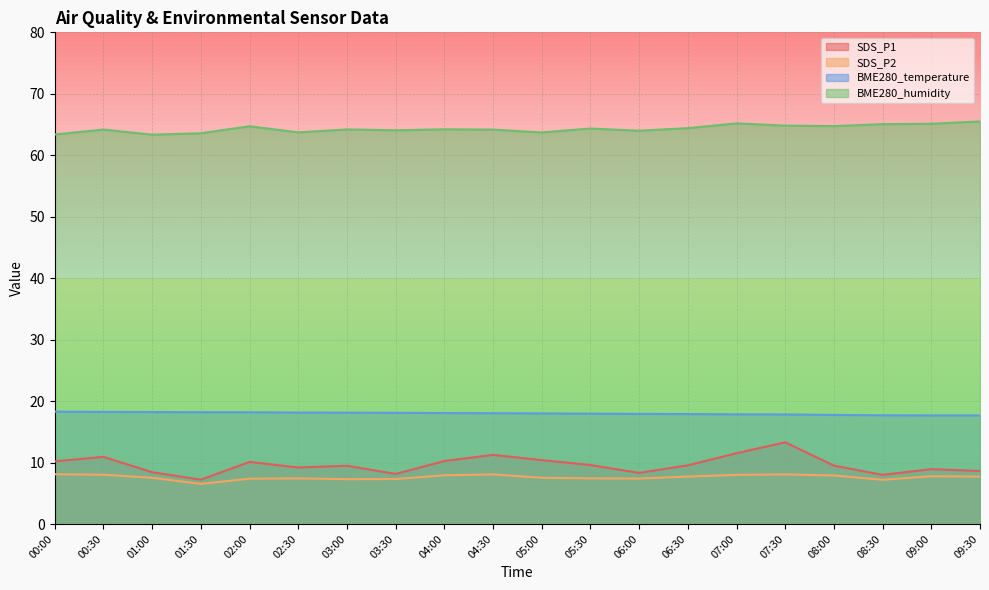

Does the chart display data point markers on the line(s)?

No